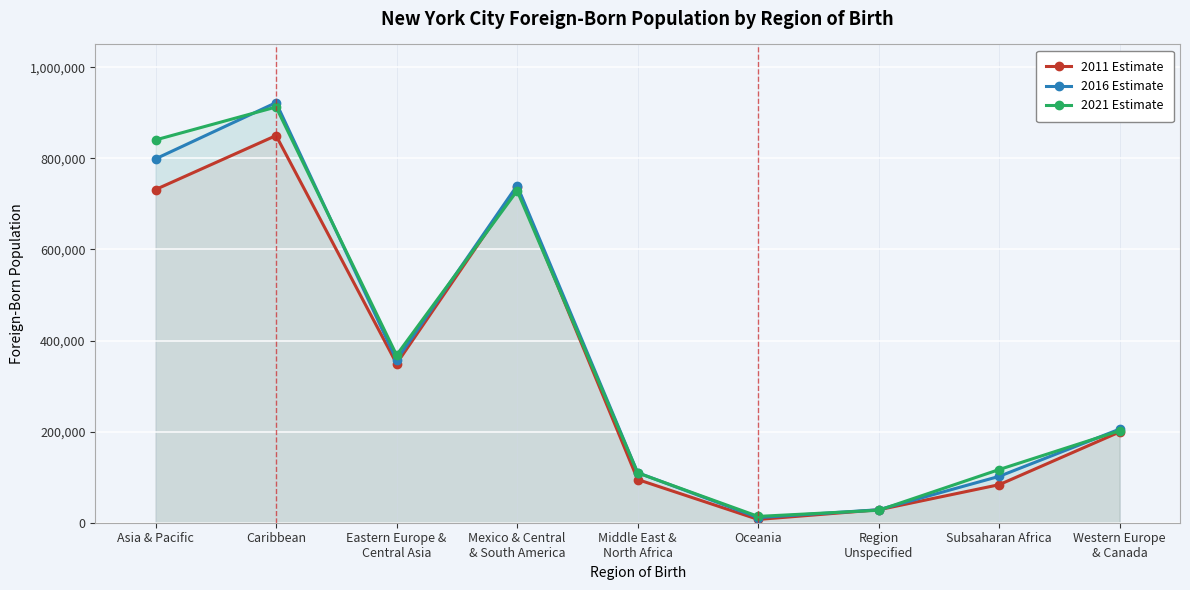

True or false: 2016 Estimate and 2011 Estimate cross at least once.

False